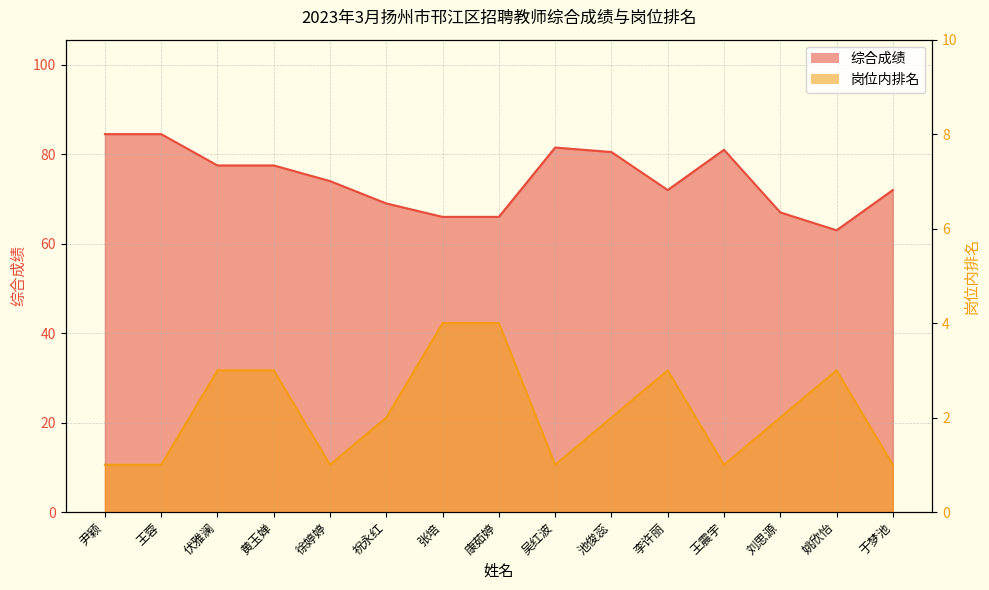

Reading left to right, list all the values displayed in this chart.

综合成绩: 84.5	84.5	77.5	77.5	74.0	69.0	66.0	66.0	81.5	80.5	72.0	81.0	67.0	63.0	72.0
岗位内排名: 1.0	1.0	3.0	3.0	1.0	2.0	4.0	4.0	1.0	2.0	3.0	1.0	2.0	3.0	1.0